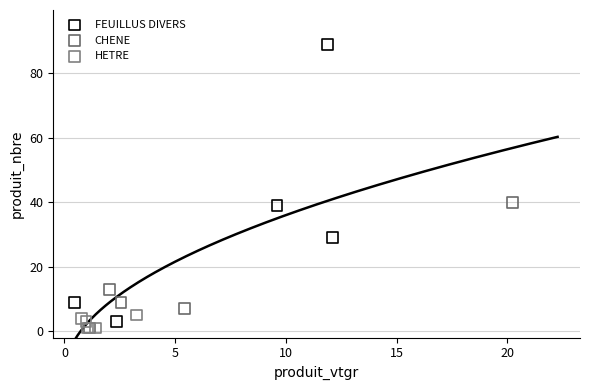

Which series has the widest spread of Y values?

FEUILLUS DIVERS